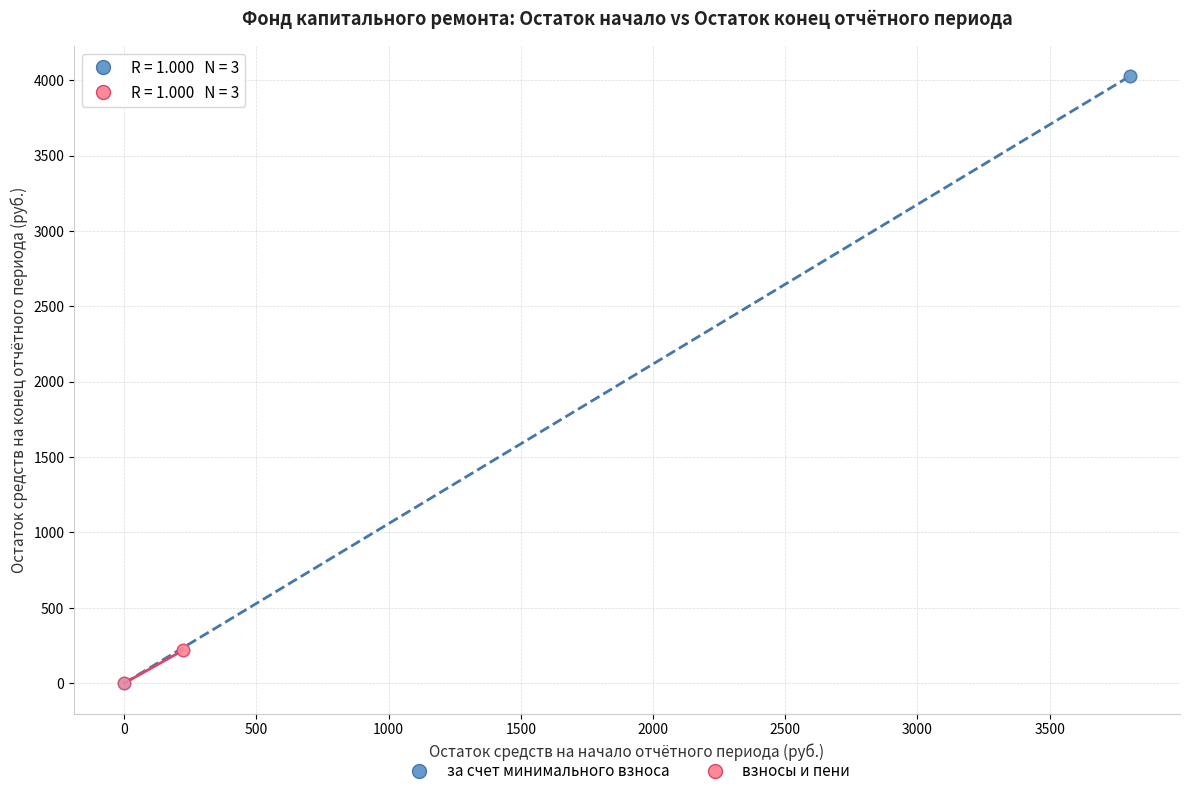

Which series has the widest spread of Y values?

за счет минимального взноса